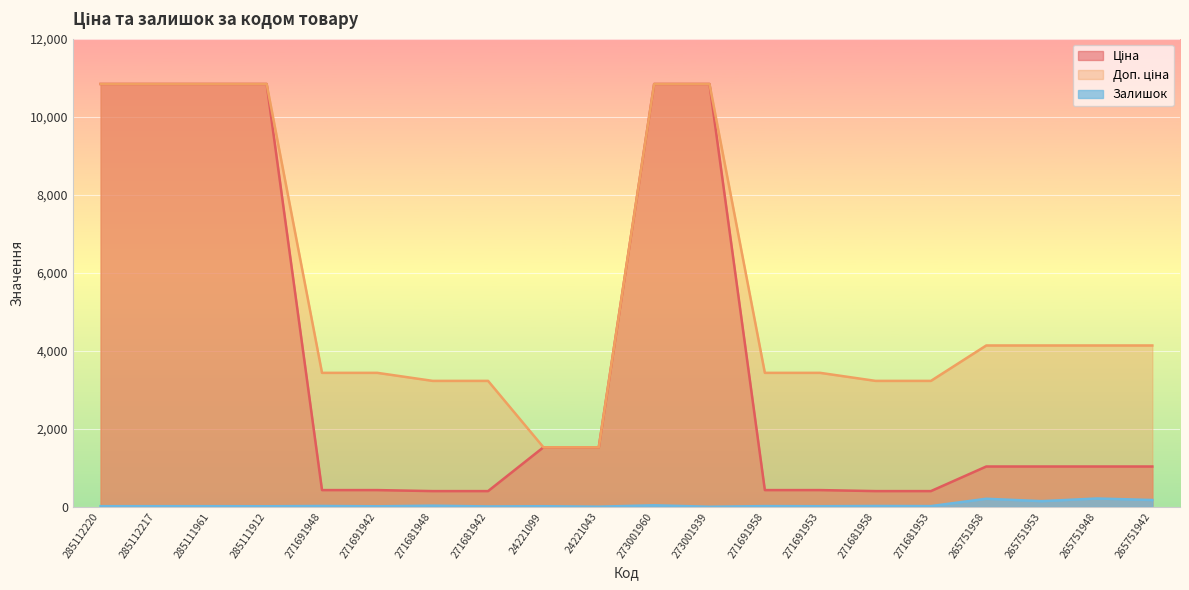

How many categories are shown in the chart?

20